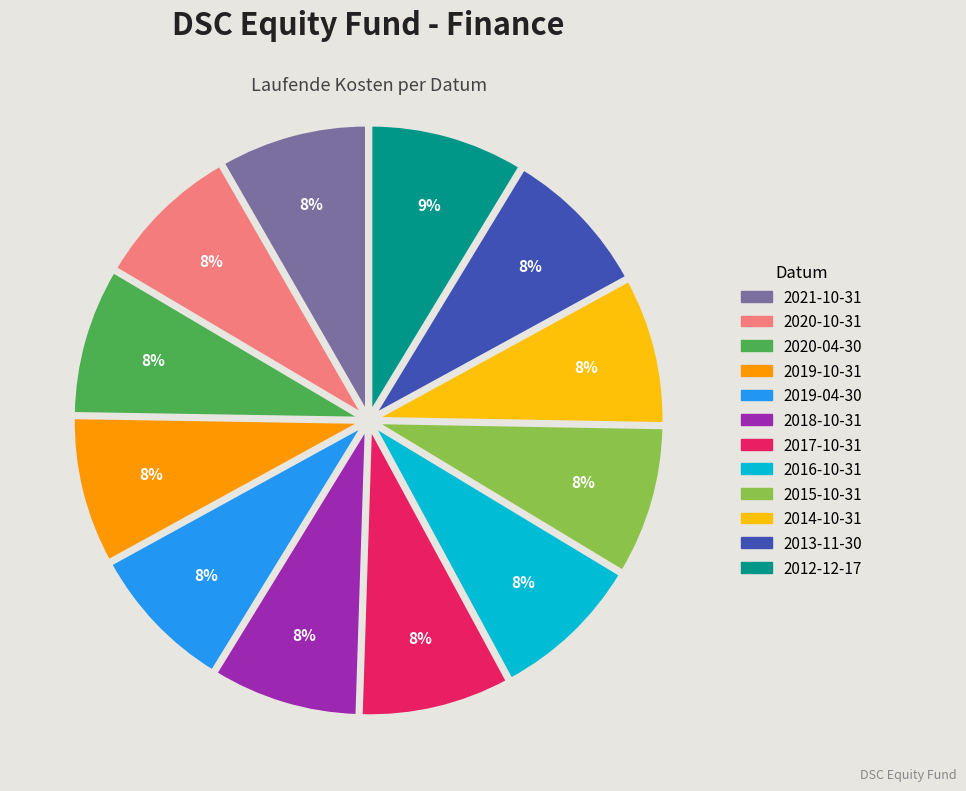

Do 2021-10-31 and 2014-10-31 together represent more than half of the pie?

No